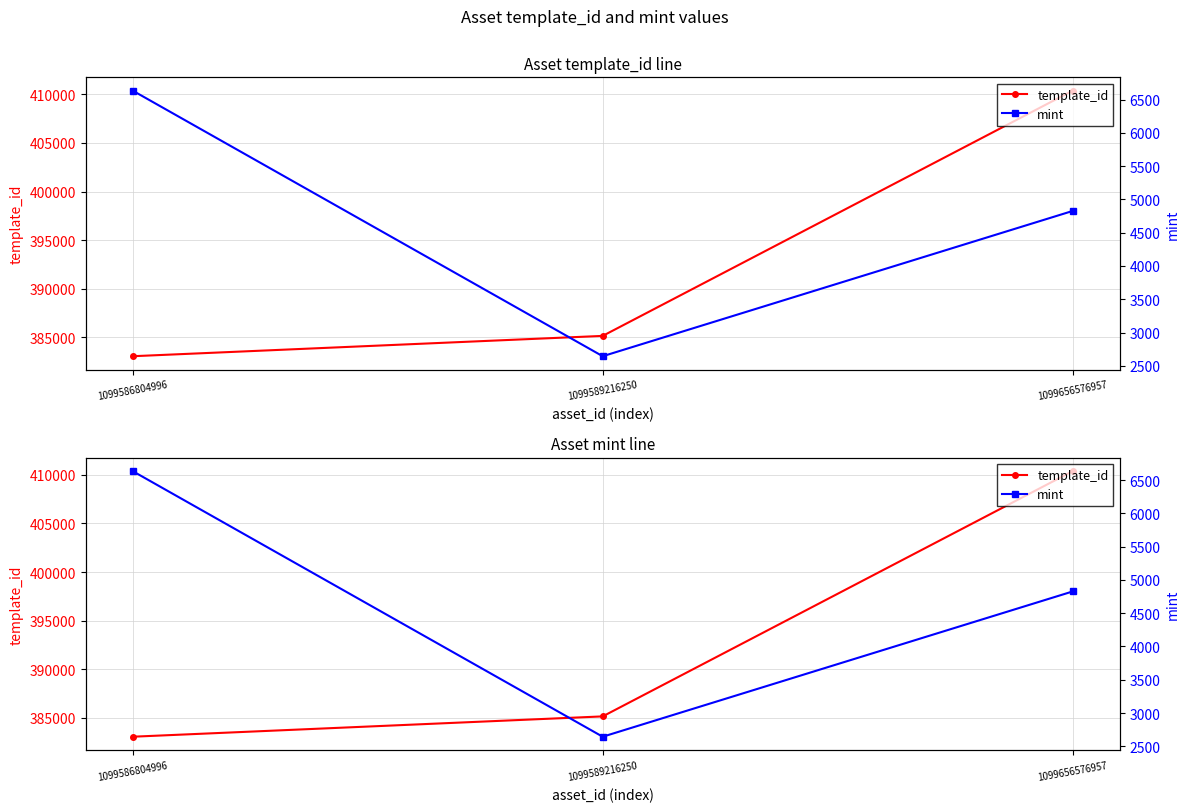

List the series in order of their peak value, lowest first.

mint, template_id